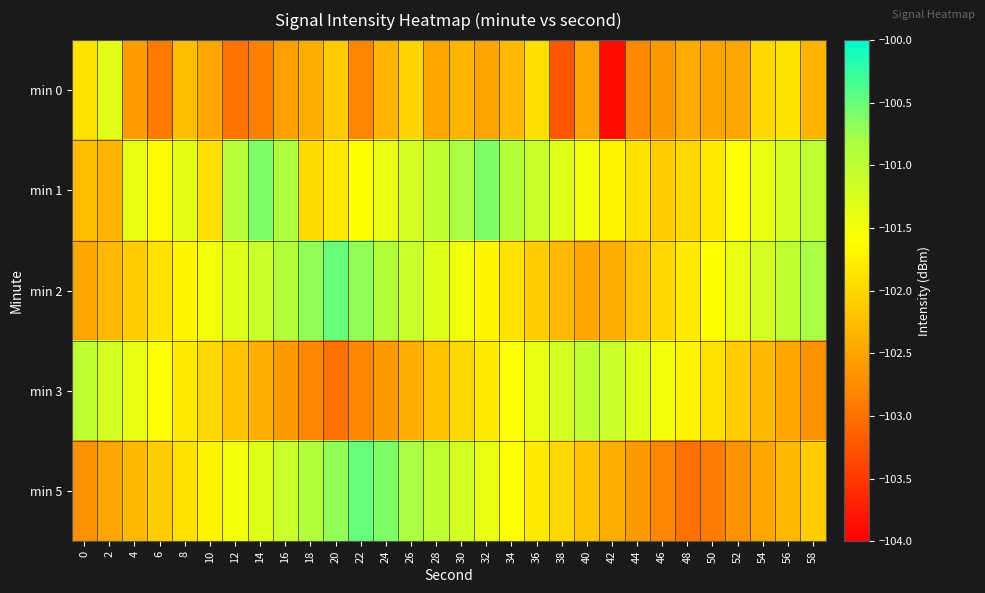

Rank the series at 4 from lowest to highest value.

min 0, min 5, min 2, min 3, min 1